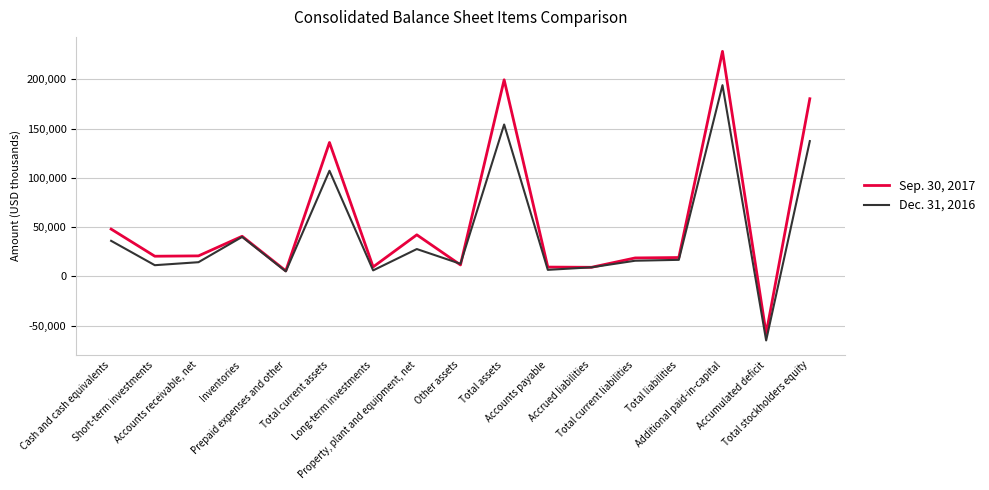

In Dec. 31, 2016, how many points are higher than both neighbors (excluding endpoints)?

5